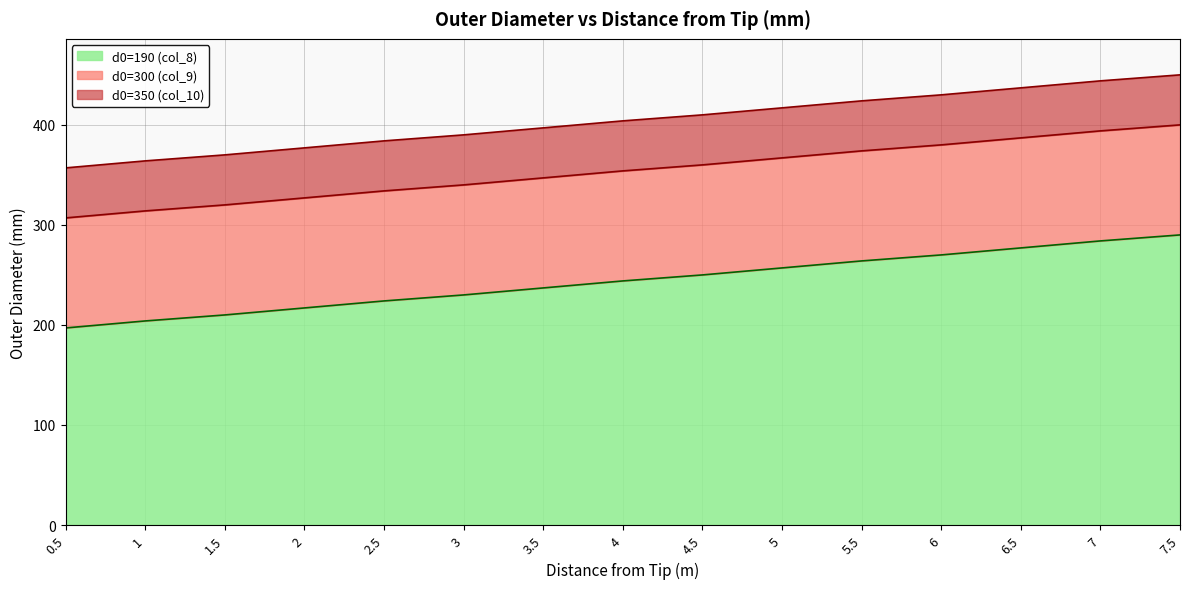

Which label corresponds to the smallest value in the chart?

0.5